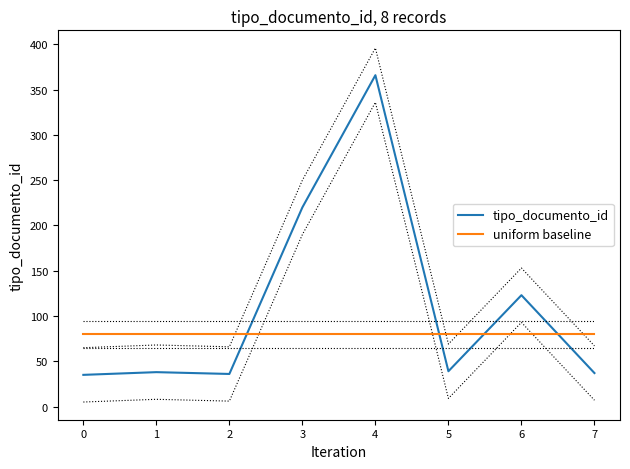

List the labels in order of uniform baseline value, smallest first.

0, 1, 2, 3, 4, 5, 6, 7